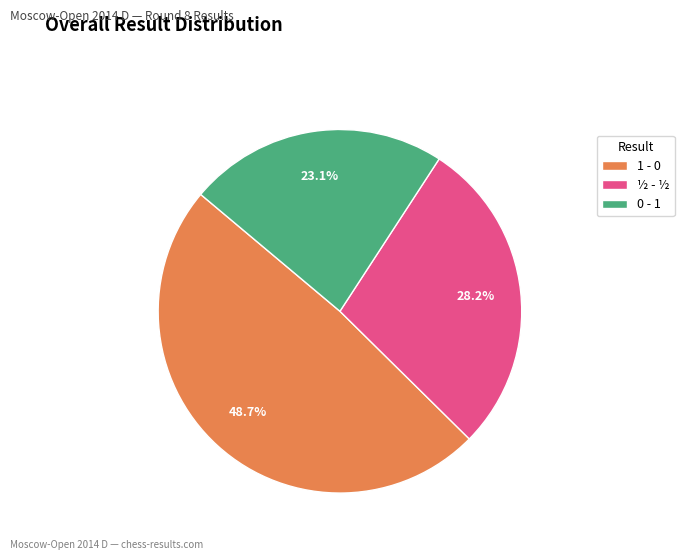

Is ½ - ½ the majority of the pie?

No